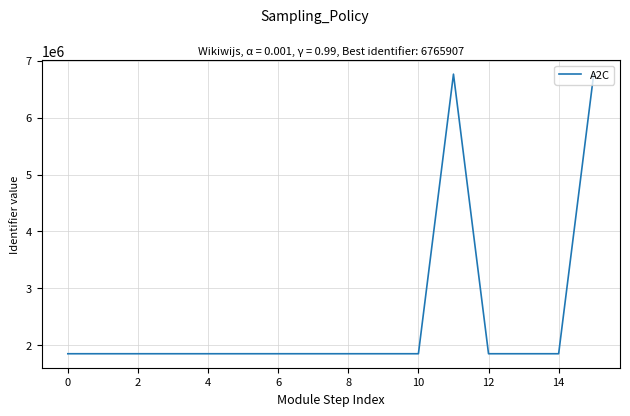

What is the smallest value displayed?

1847884